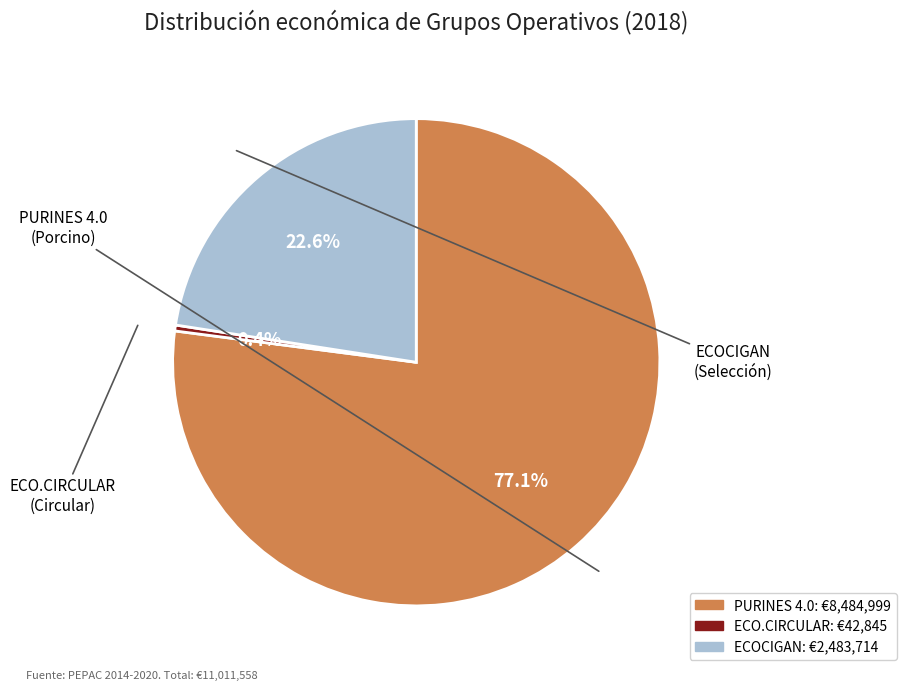

How many slices are in this pie chart?

3